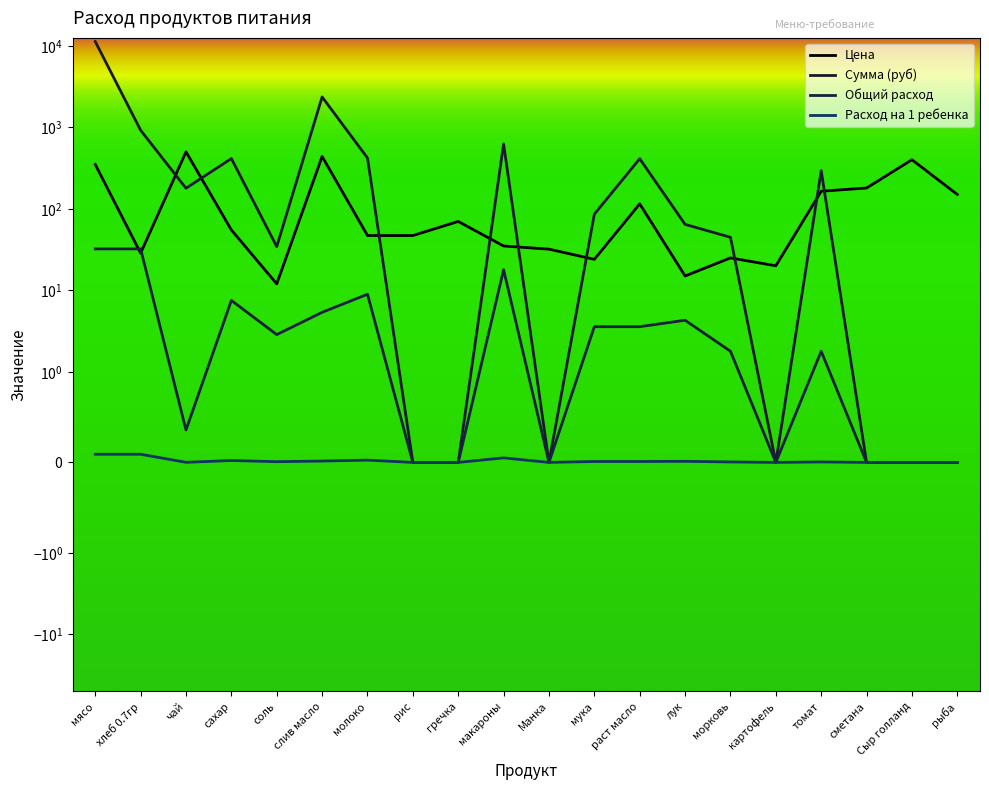

What is the spread (max minus min) of values at слив масло?

2356.8